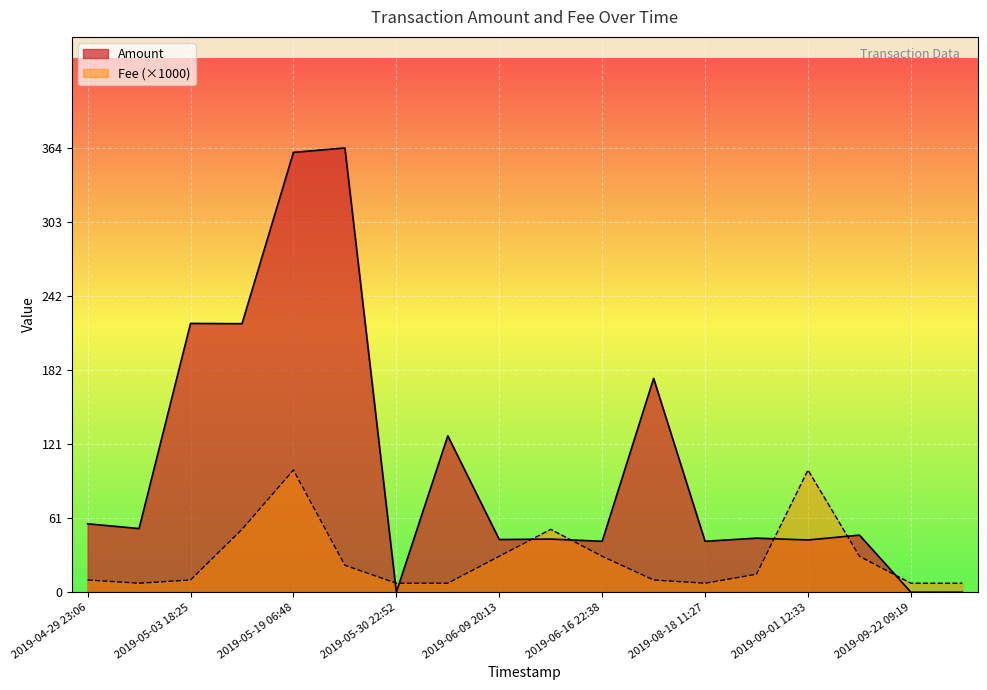

Rank the series by their maximum value, from highest to lowest.

Amount, Fee (×1000)